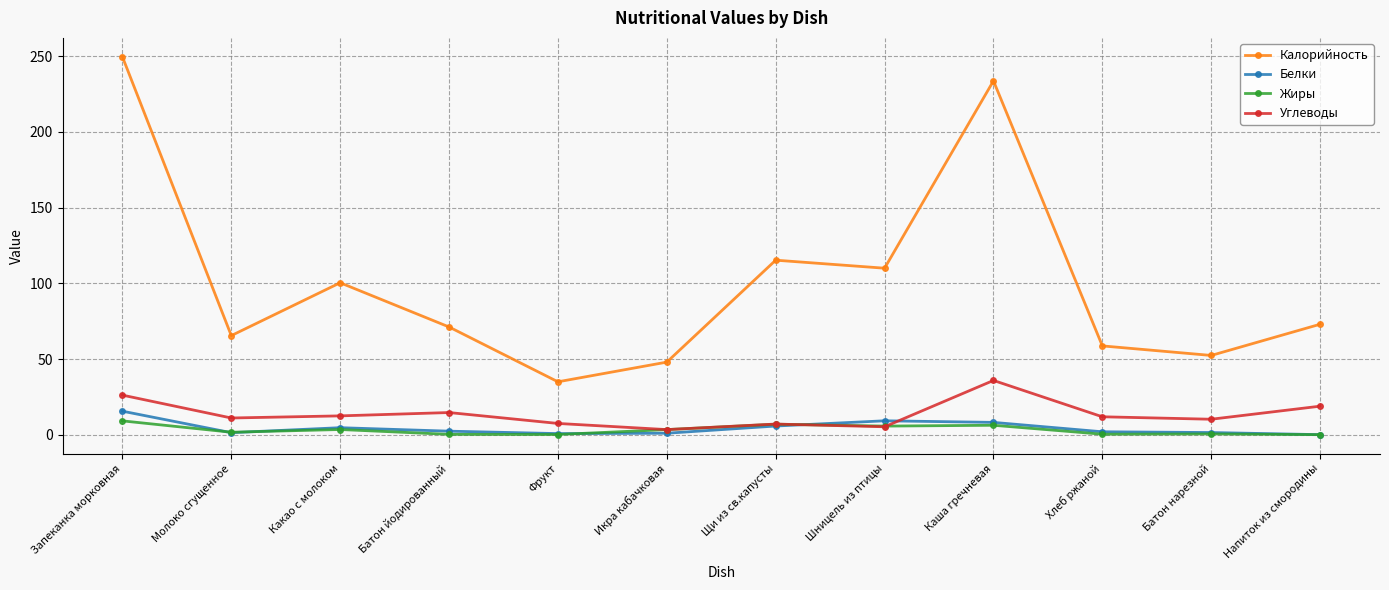

Is it true that Белки equals 0.8 at Фрукт?

True